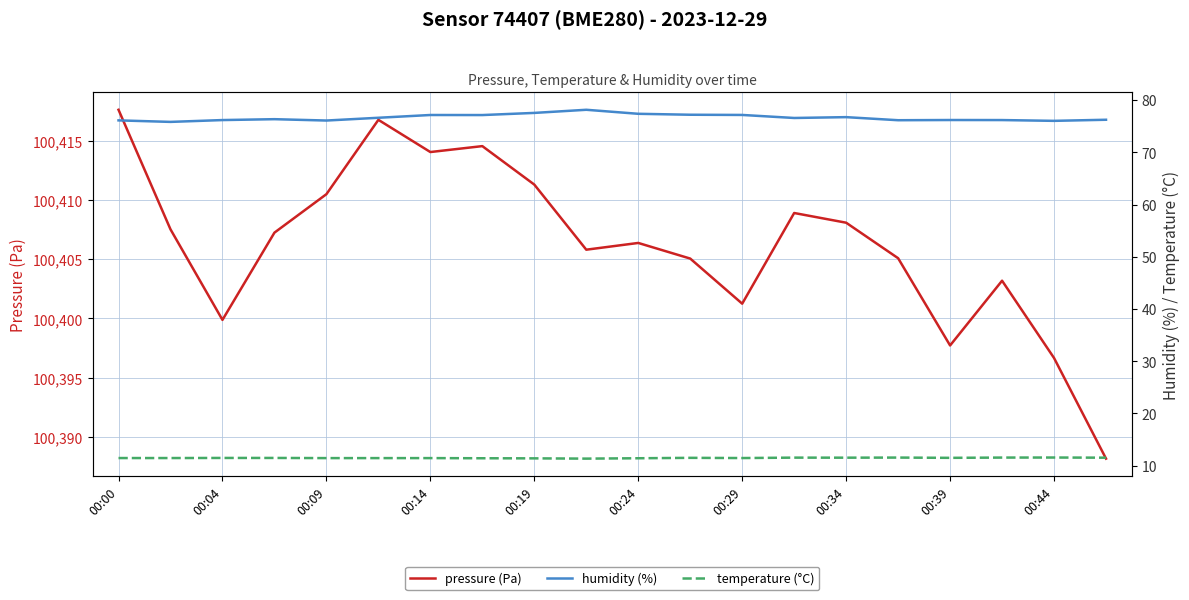

True or false: humidity (%) has a value of 76.2 at 19.

True